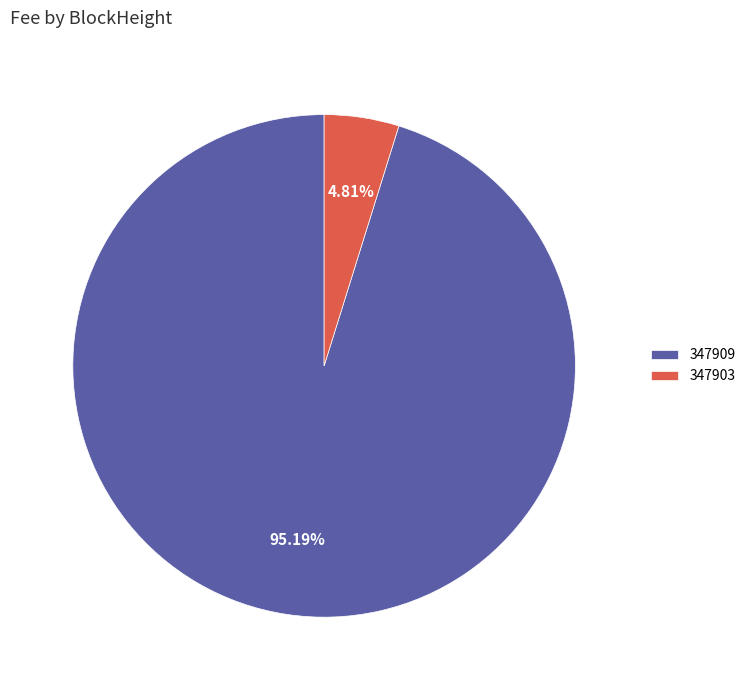

To the nearest percent, what is the combined percentage of 347909 and 347903?

100%